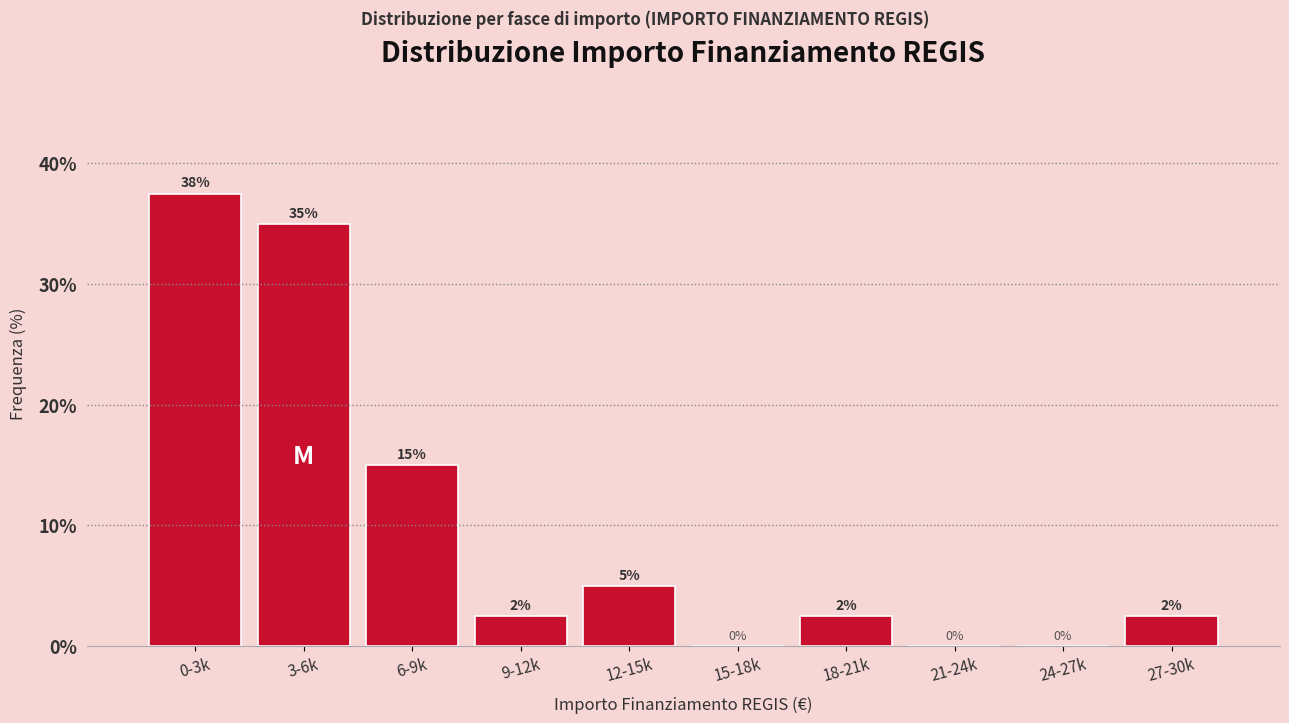

Which has a higher value, 12-15k or 6-9k?

6-9k